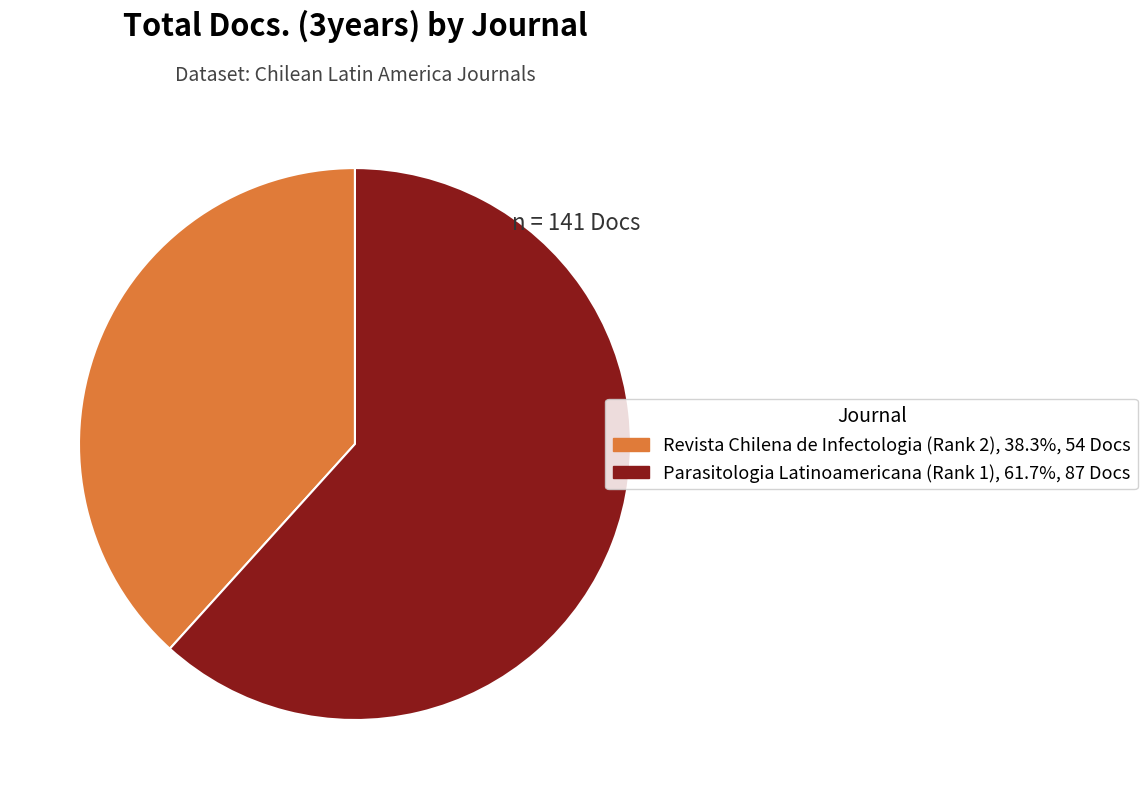

How many segments does this pie chart have?

2